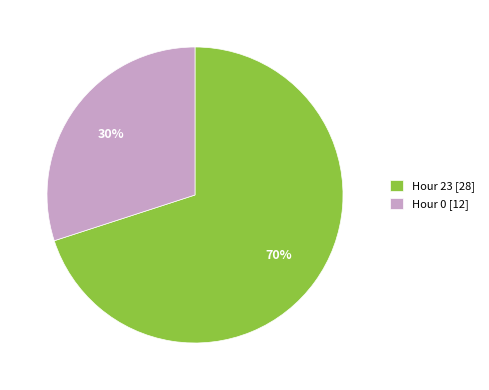

To the nearest percent, what is the average slice percentage?

50%